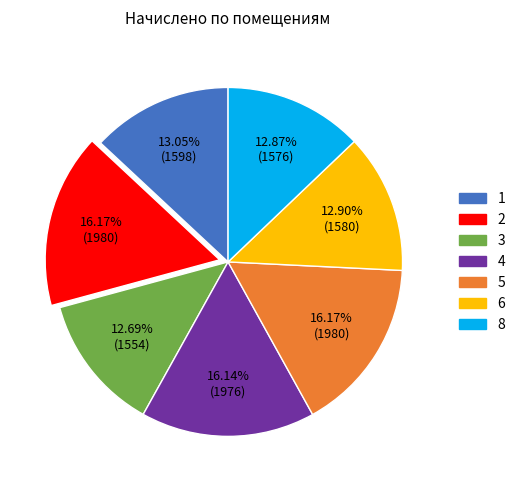

Between 5 and 3, which is larger?

5